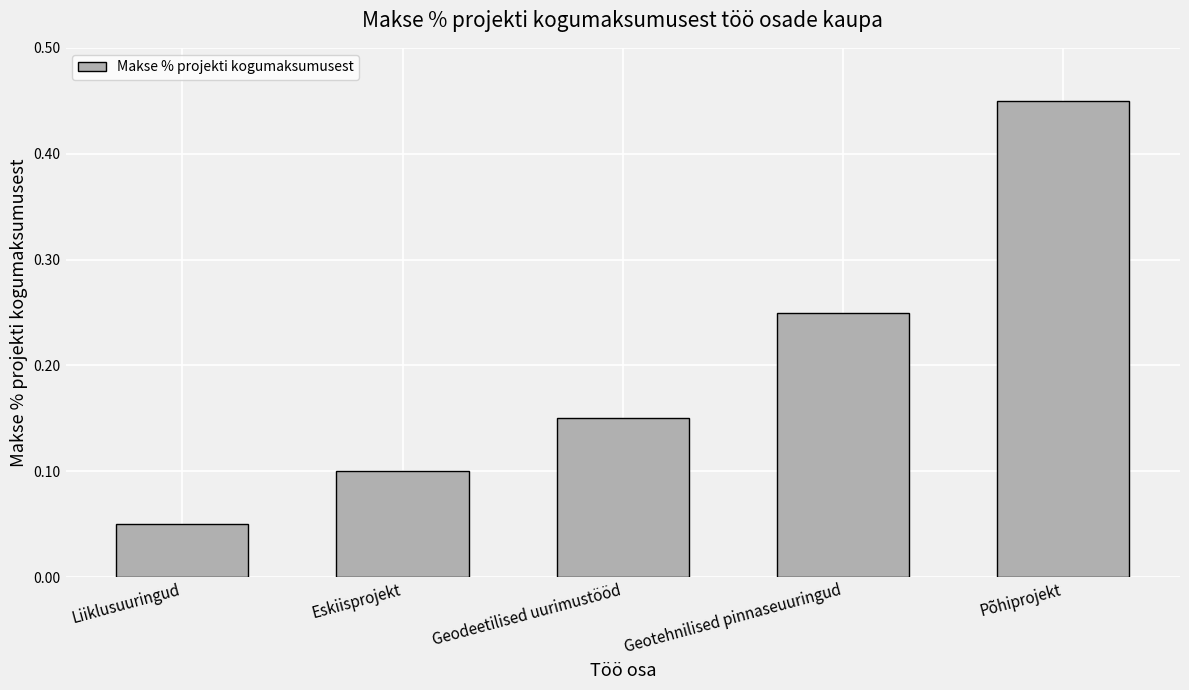

The chart shows a value of 0.1 at Geodeetilised uurimustööd. True or false?

True